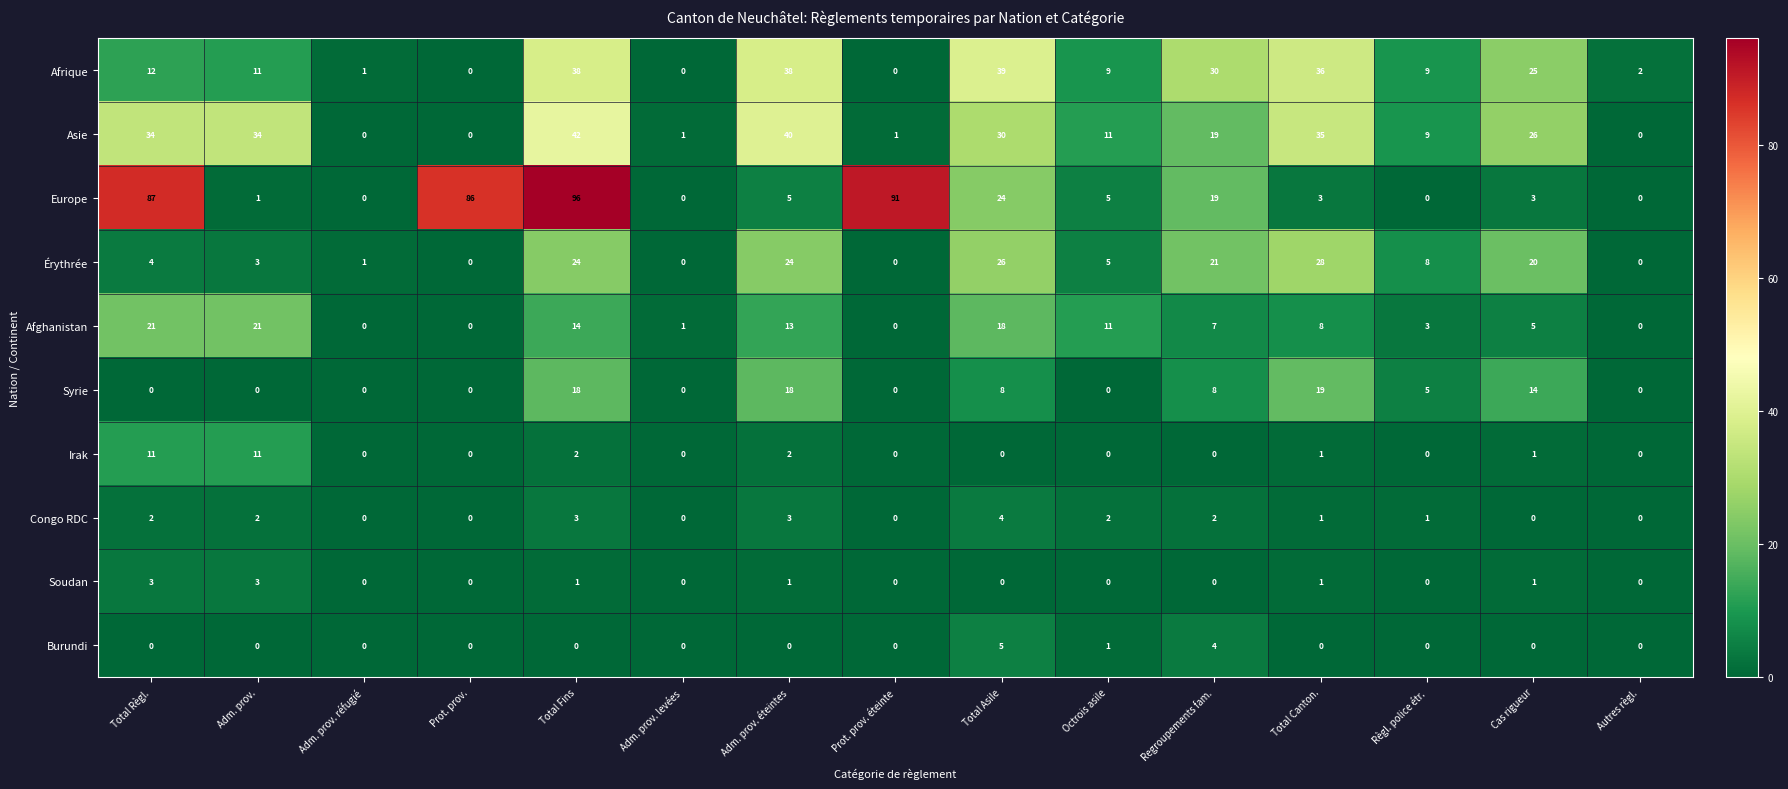

At which label is Asie closest to 21?

Regroupements fam.